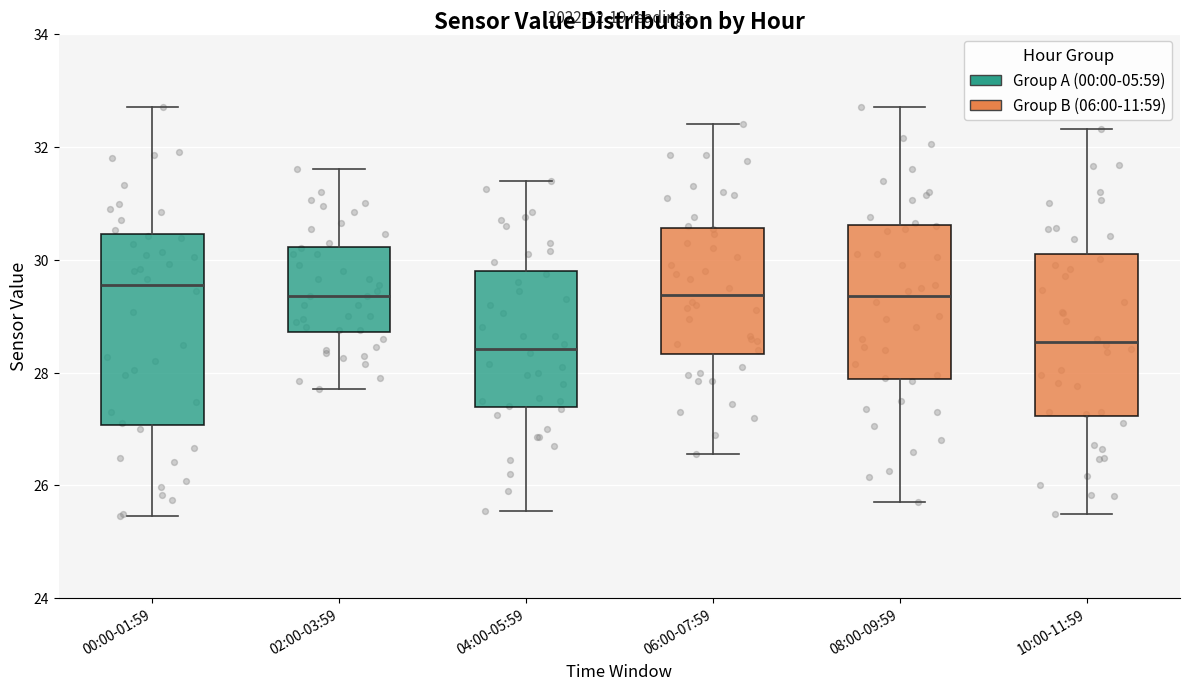

Comparing the boxes themselves (not the whiskers), which one is the tallest?

00:00-01:59